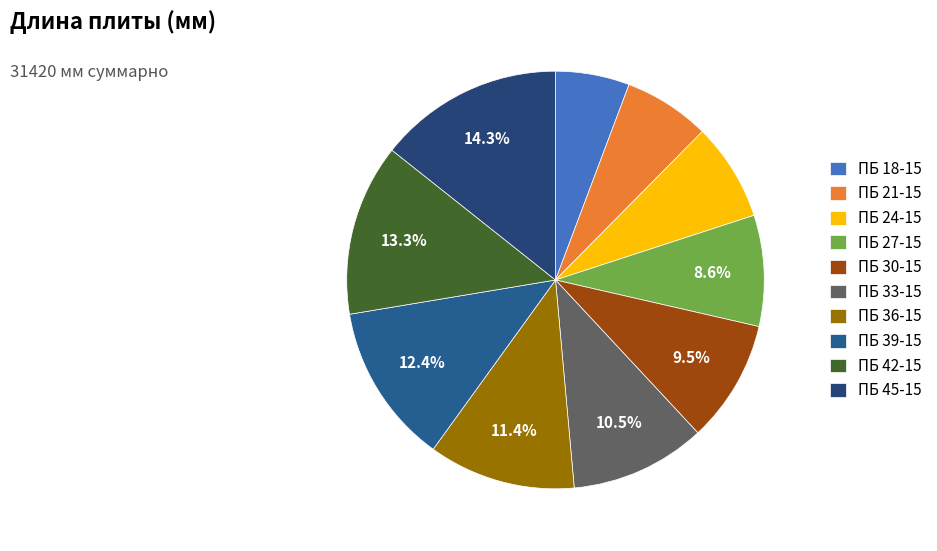

To the nearest percent, what is the difference between the largest and smallest slice percentages?

9%